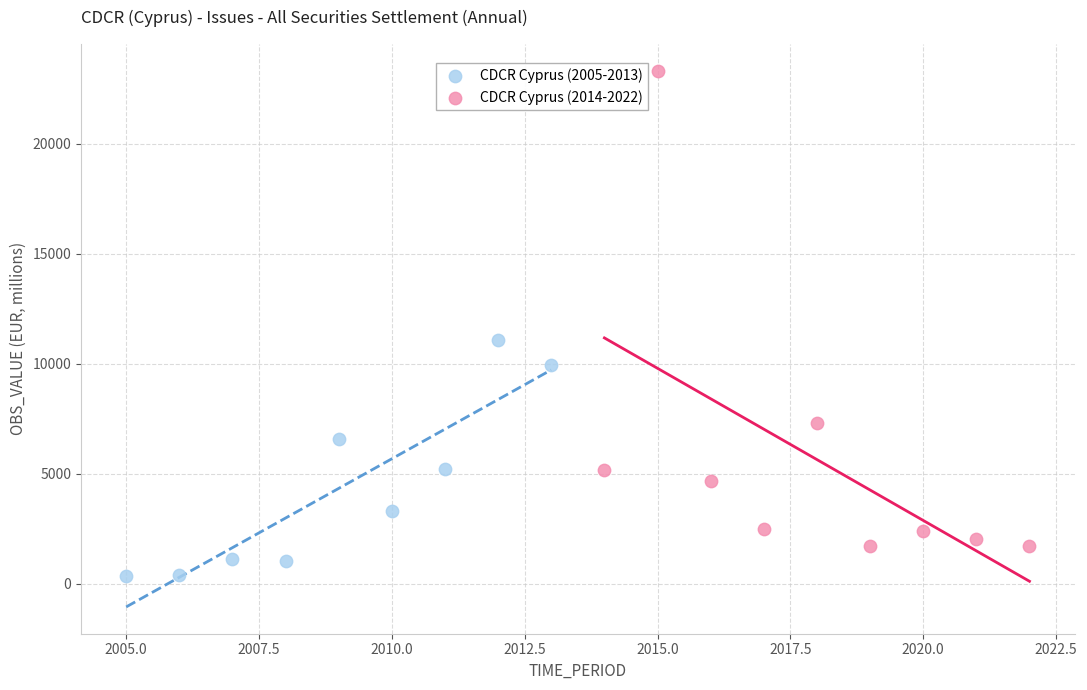

Which series contains the lowest Y value?

CDCR Cyprus (2005-2013)